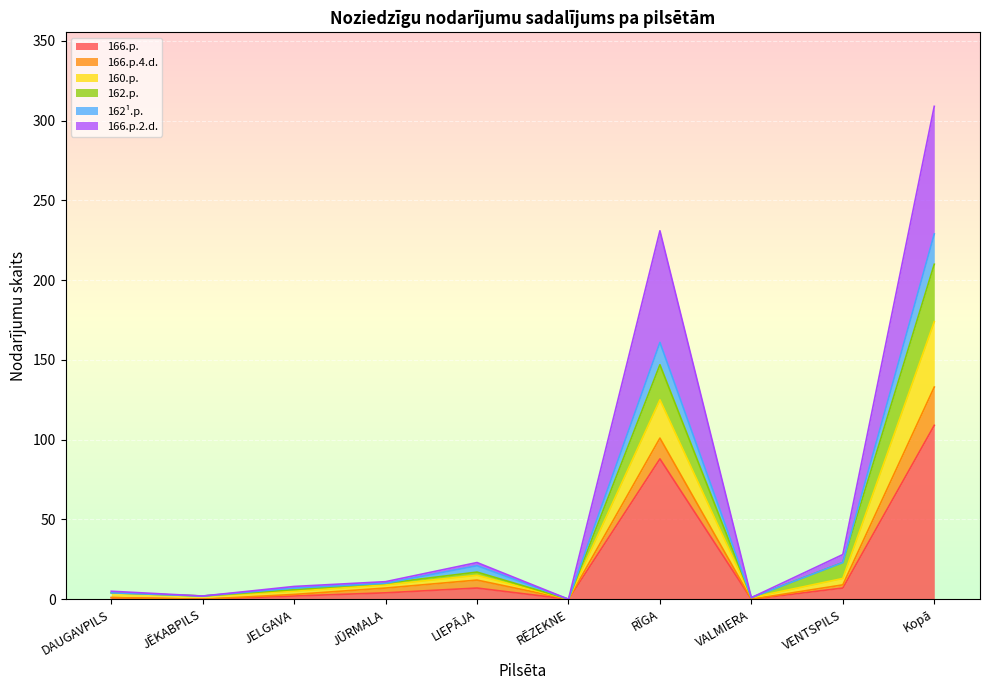

How many lines are shown in the chart?

6